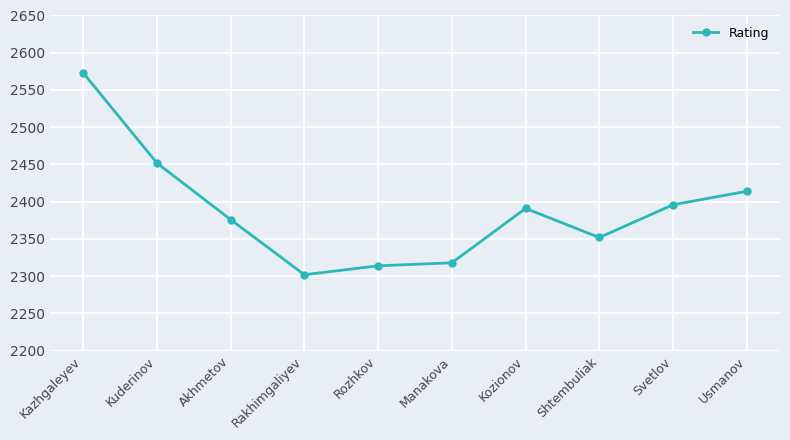

What is the smallest value displayed?

2302